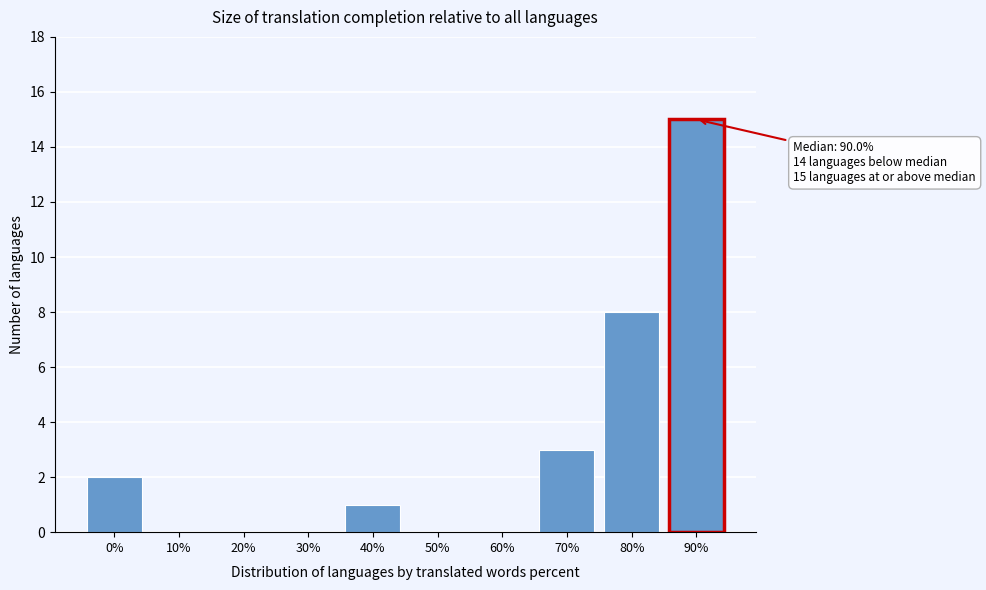

Reading left to right, transcribe all the data shown in this chart.

0%=2	10%=0	20%=0	30%=0	40%=1	50%=0	60%=0	70%=3	80%=8	90%=15